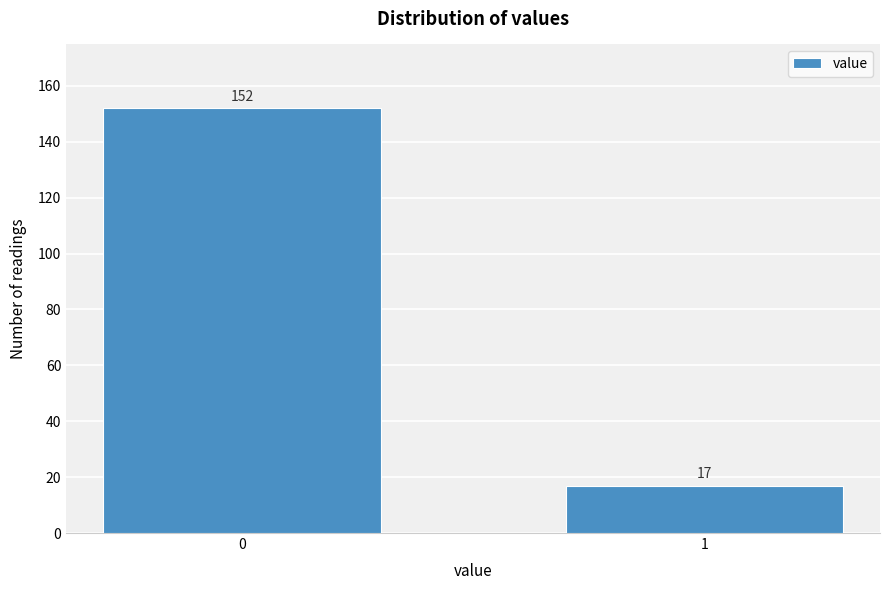

Reading left to right, list all the values displayed in this chart.

152	17